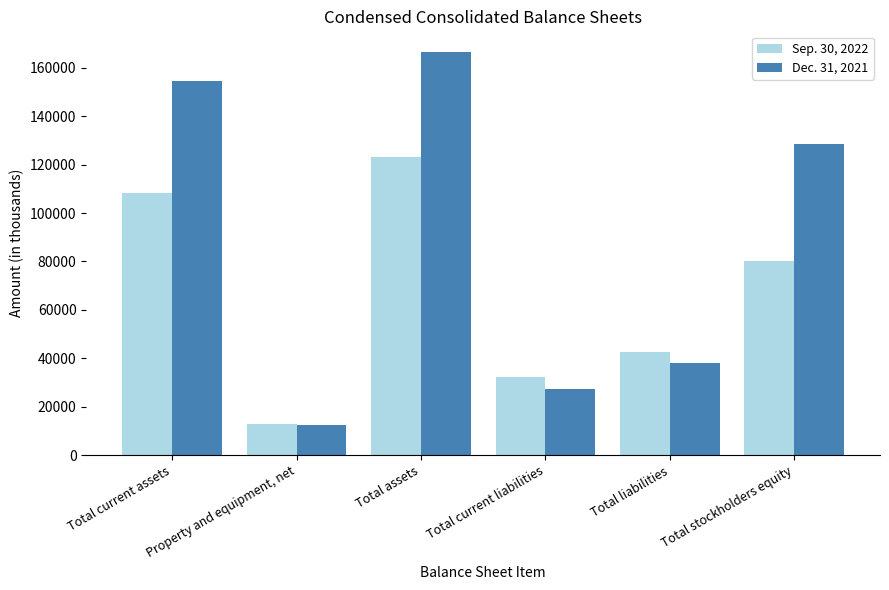

Reading left to right, list all the values displayed in this chart.

Sep. 30, 2022: 108083	12801	122960	32431	42699	80261
Dec. 31, 2021: 154301	12372	166673	27494	38054	128619